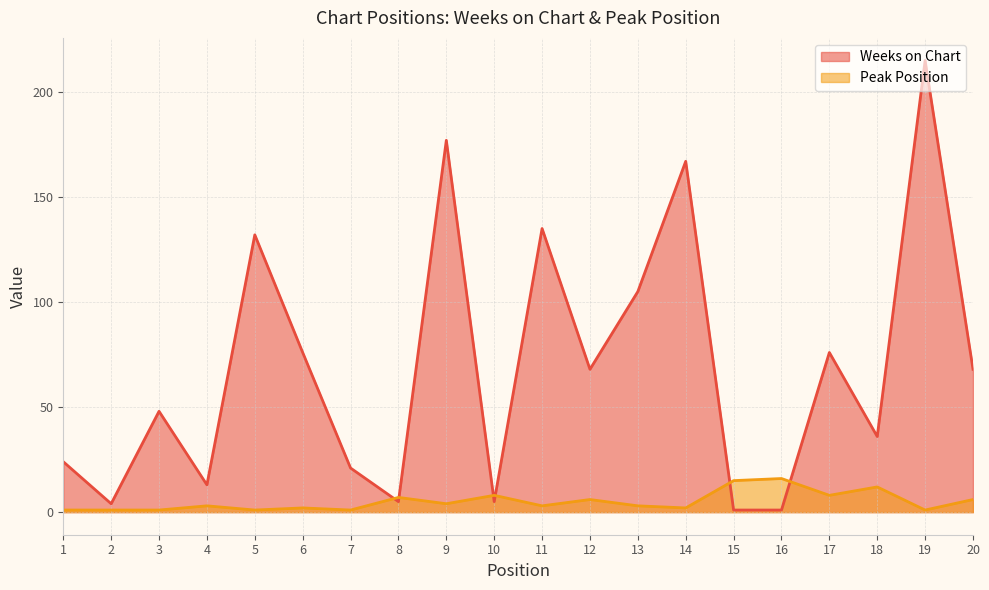

The Weeks on Chart series shows 68 at 12. True or false?

True